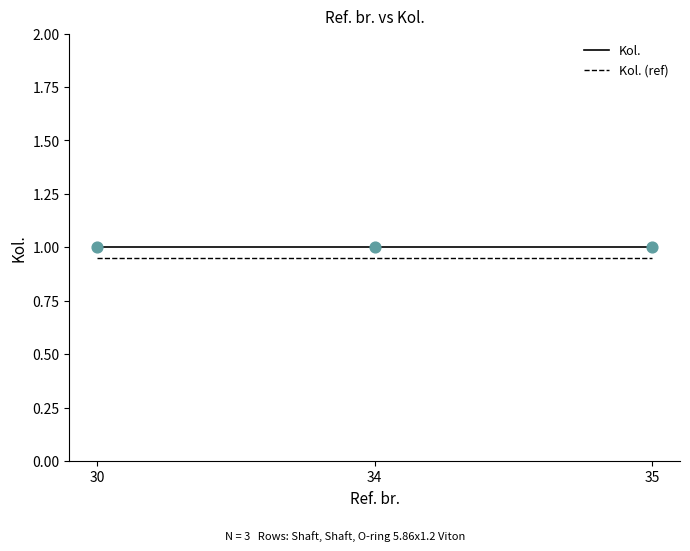

What is the maximum value shown in the chart?

1.0